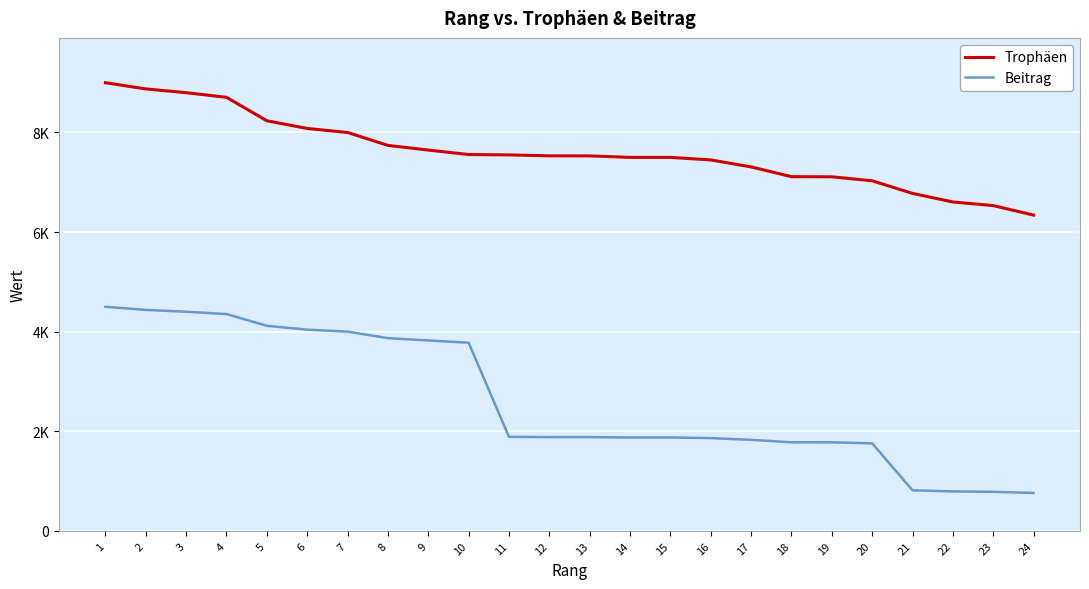

What are all the series names shown in the legend?

Trophäen, Beitrag